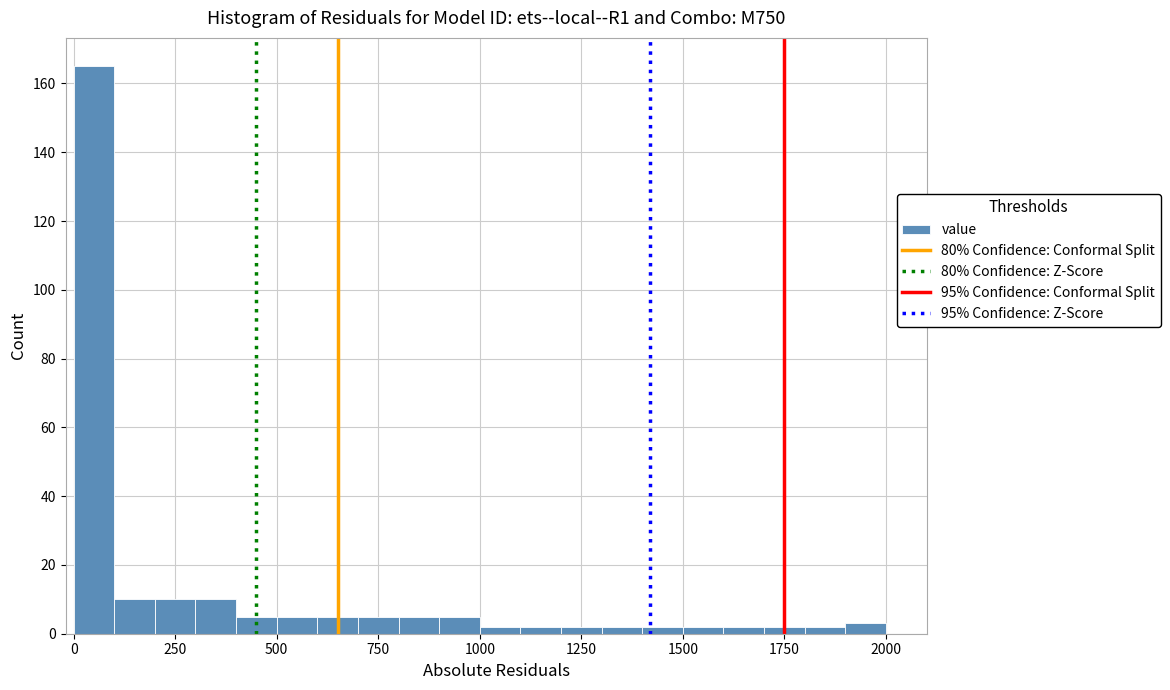

Read against the x-axis, roughly where is the centre of the tallest bar?

50